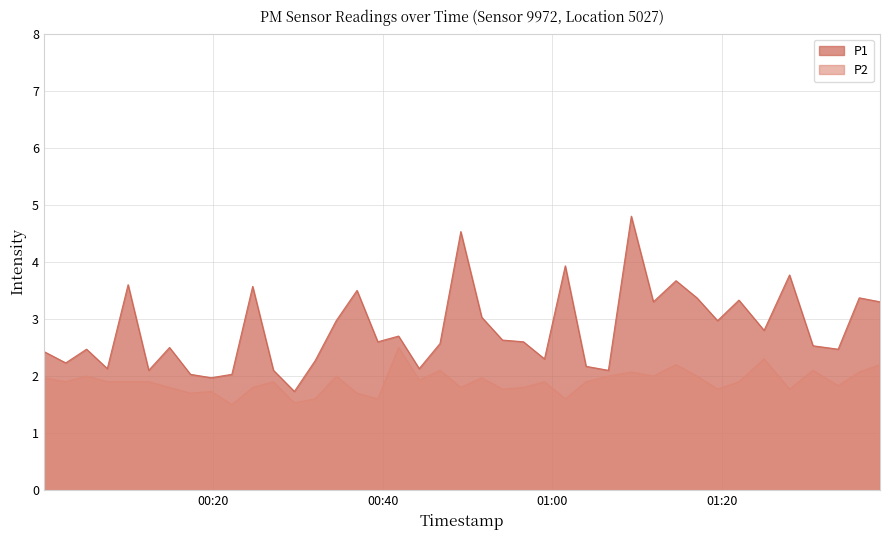

How many values in the P1 series are below 2?

2